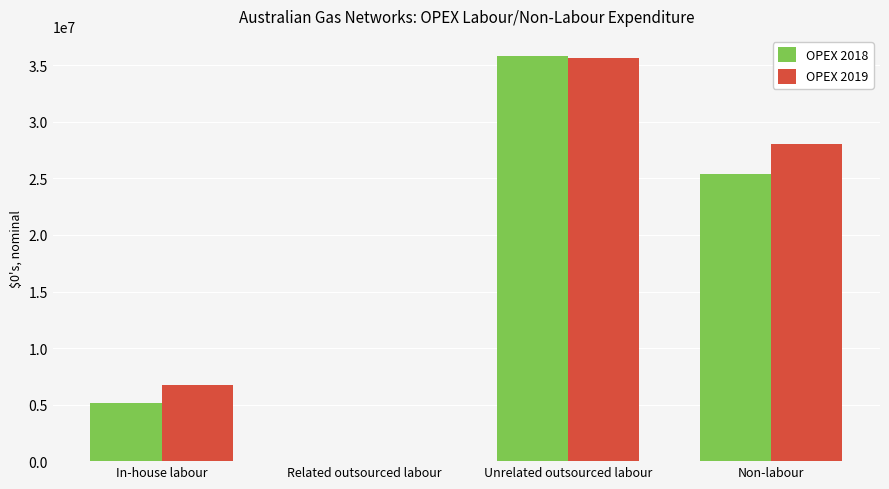

What is the highest value of the OPEX 2018 series?

35814226.5